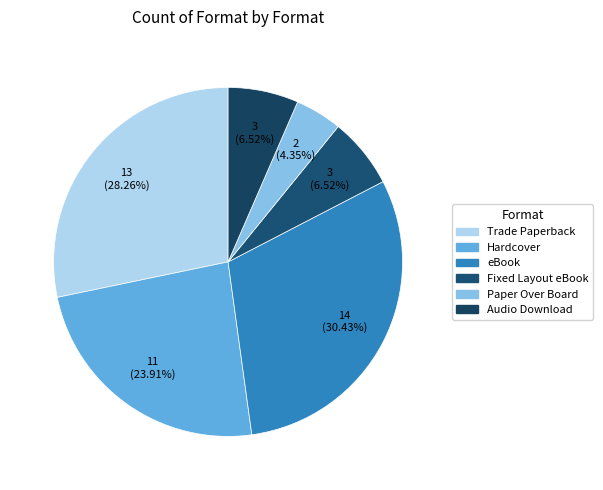

True or false: eBook accounts for 40% of the total.

False